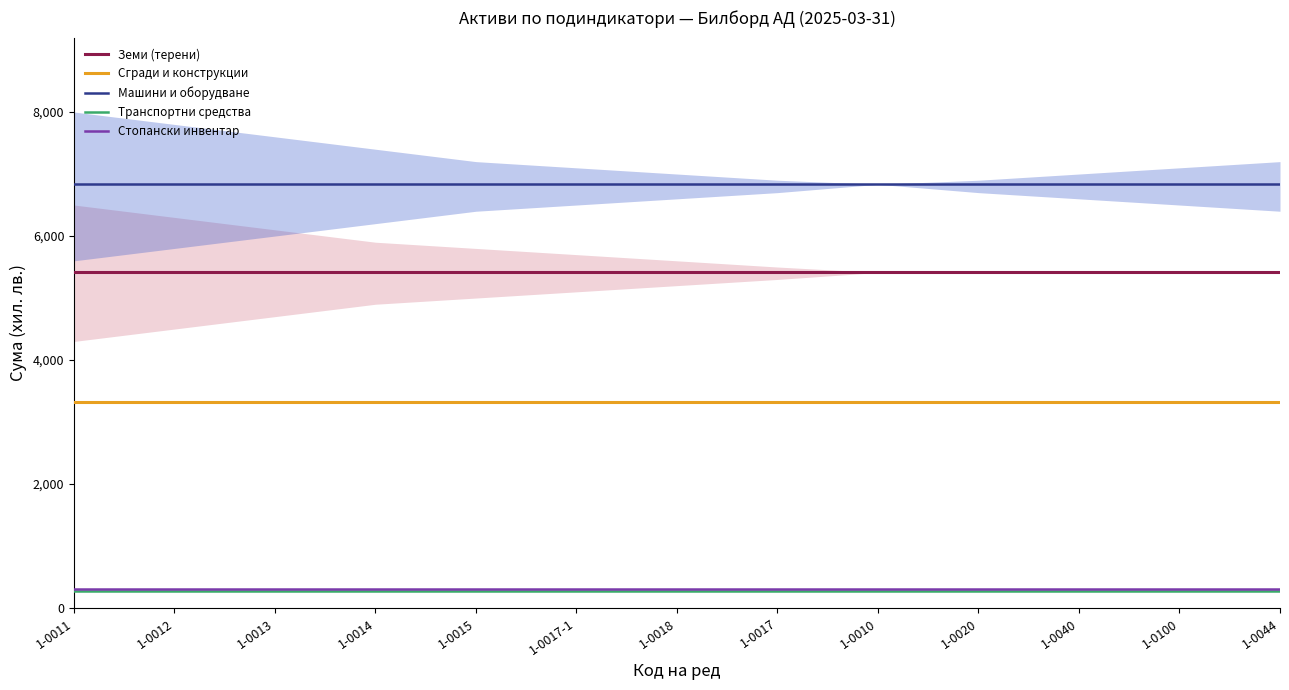

Which has a higher value, 1-0017 or 1-0013?

1-0017